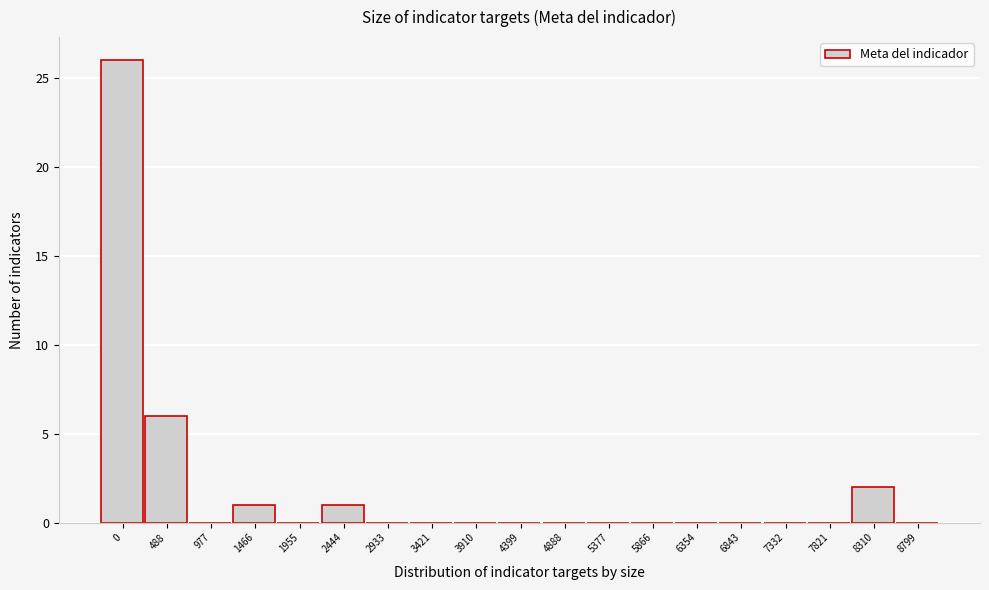

Reading left to right, extract all data points from this chart.

0=26	488=6	977=0	1466=1	1955=0	2444=1	2933=0	3421=0	3910=0	4399=0	4888=0	5377=0	5866=0	6354=0	6843=0	7332=0	7821=0	8310=2	8799=0